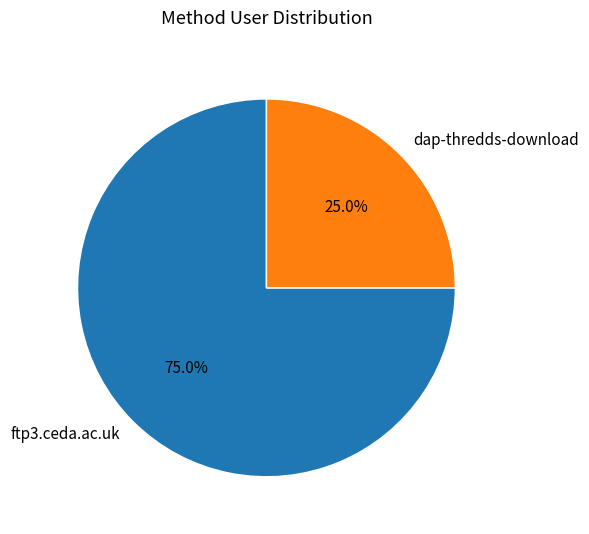

To the nearest percent, what is the average slice percentage?

50%